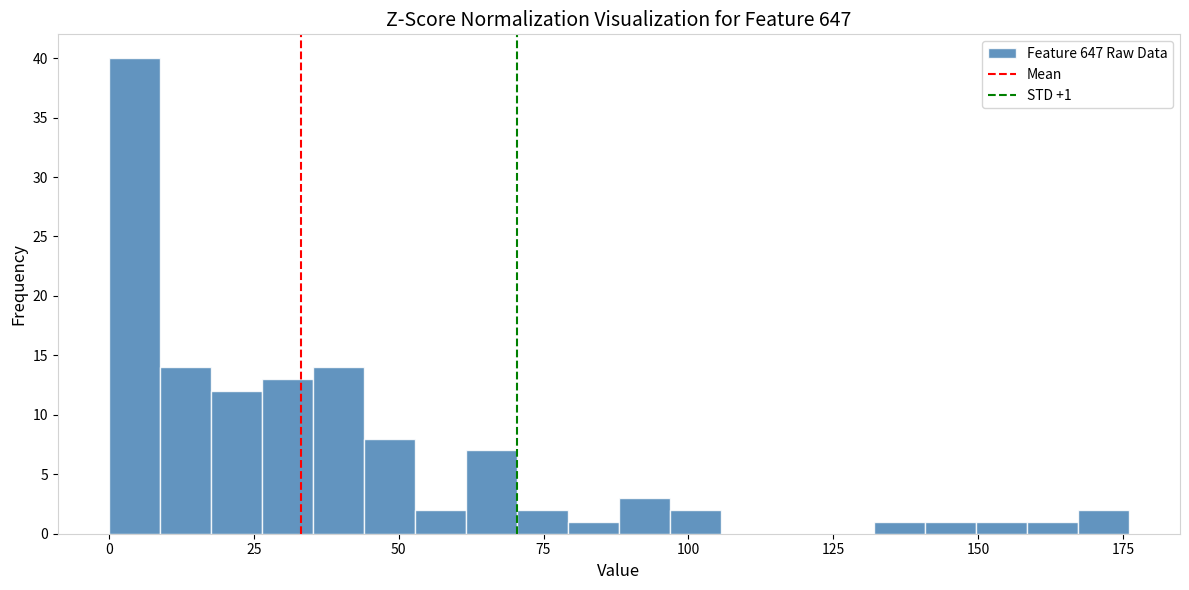

Around what value on the x-axis is the tallest bar? Give the approximate position of its centre, as read against the axis.

5